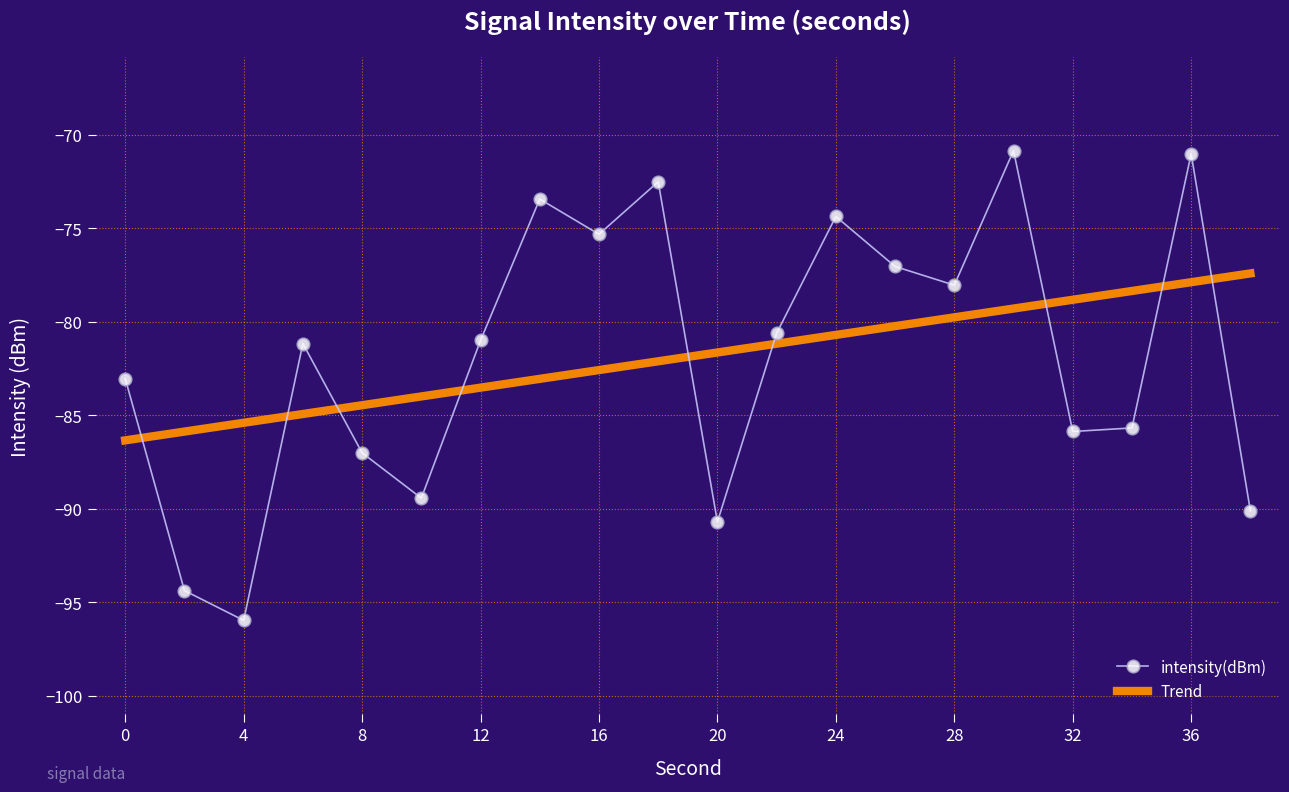

What is the difference between the maximum and minimum values in the intensity(dBm) series?

25.1